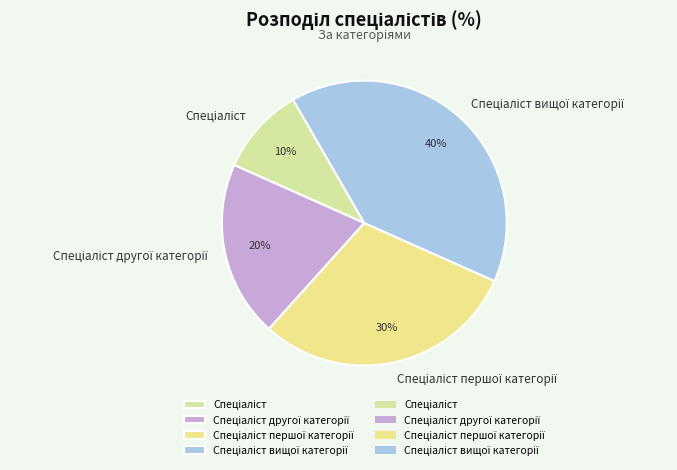

Is there any slice that represents more than half of the pie?

No